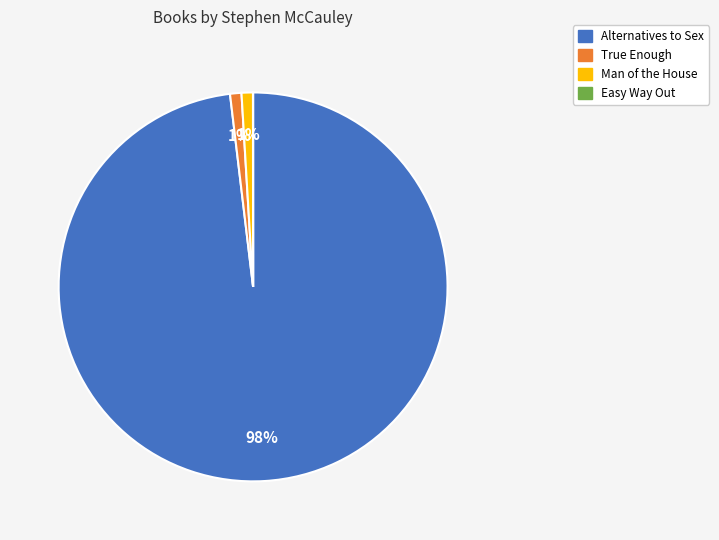

To the nearest percent, what percentage of the pie is True Enough?

1%